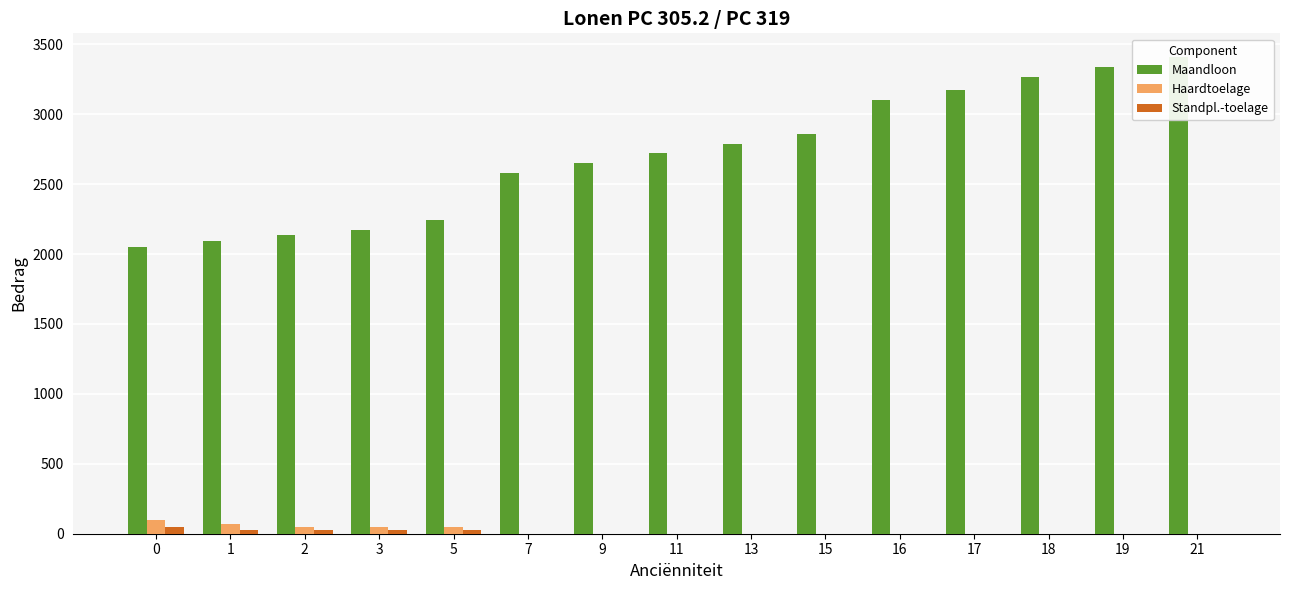

Rank the series by their maximum value, from lowest to highest.

Standpl.-toelage, Haardtoelage, Maandloon